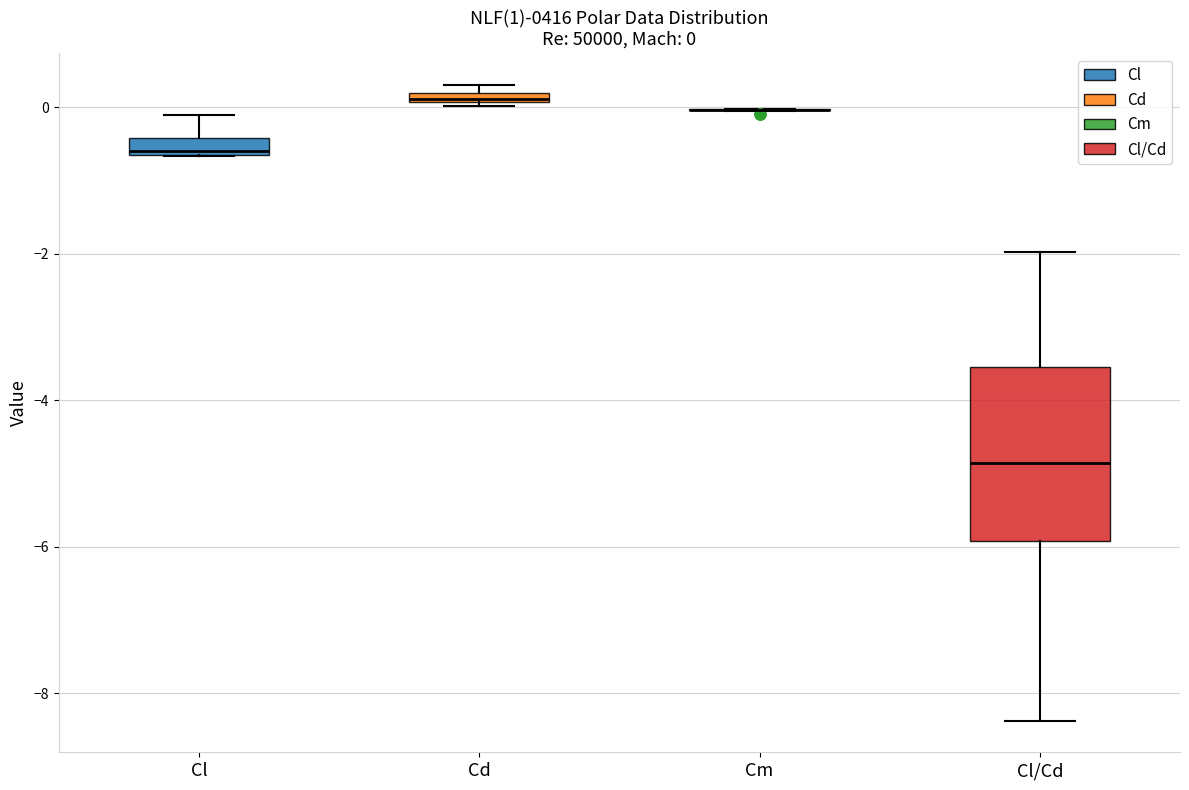

Which box is the tallest, from its lower edge to its upper edge?

Cl/Cd